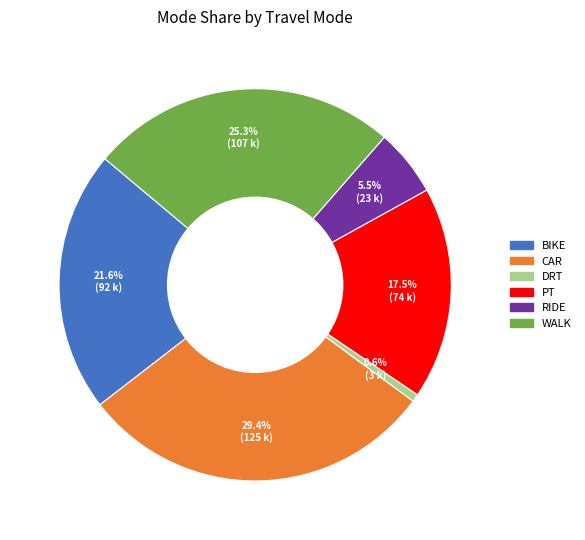

Is there a majority slice in this chart?

No